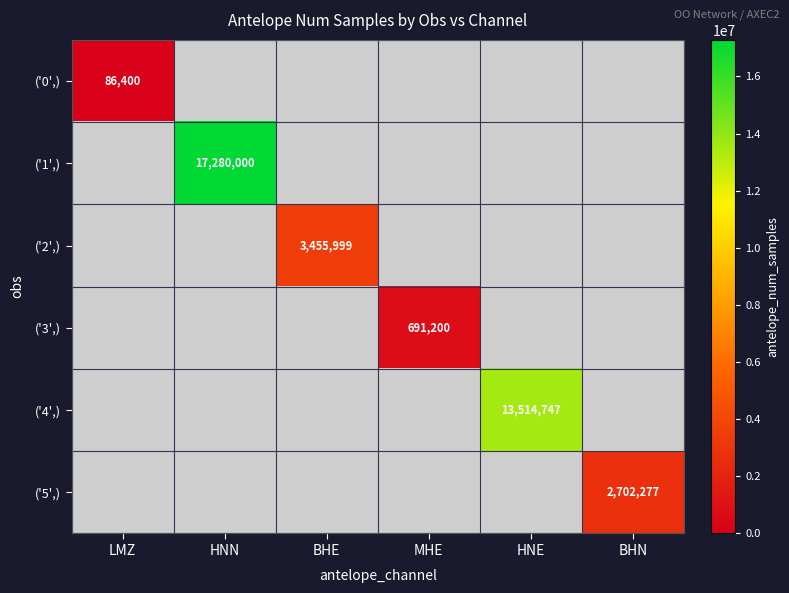

What is the greatest value displayed?

17280000.0